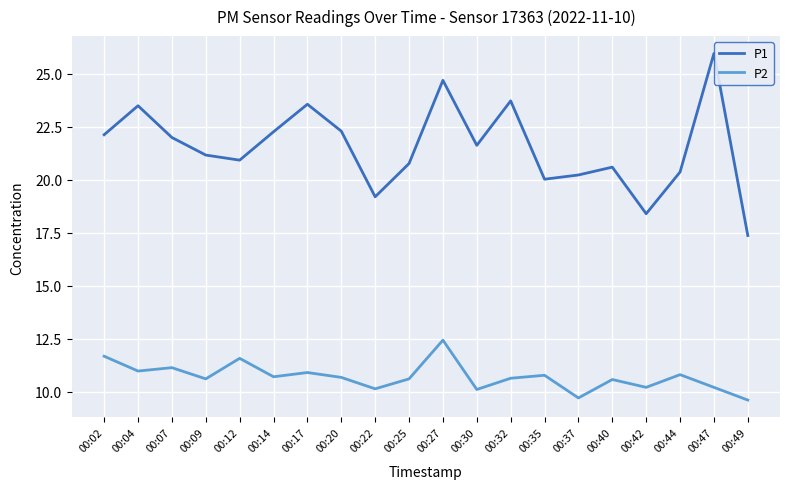

Between 00:40 and 00:49, which series saw the biggest shift?

P1